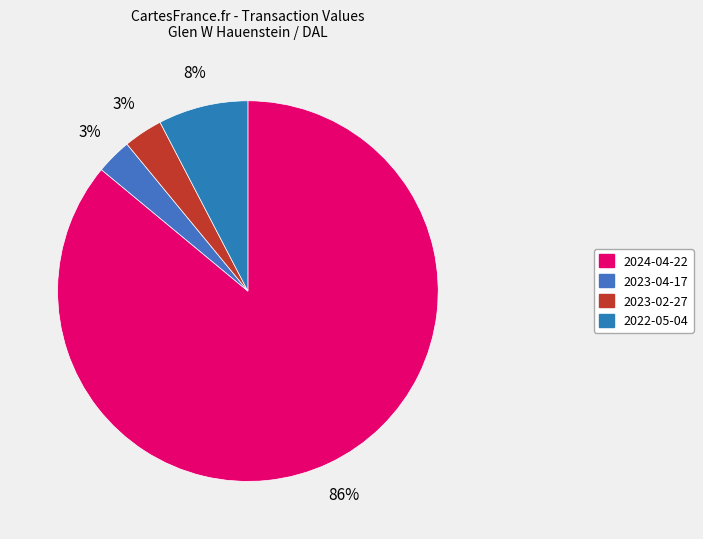

What is the largest slice in the pie chart?

2024-04-22